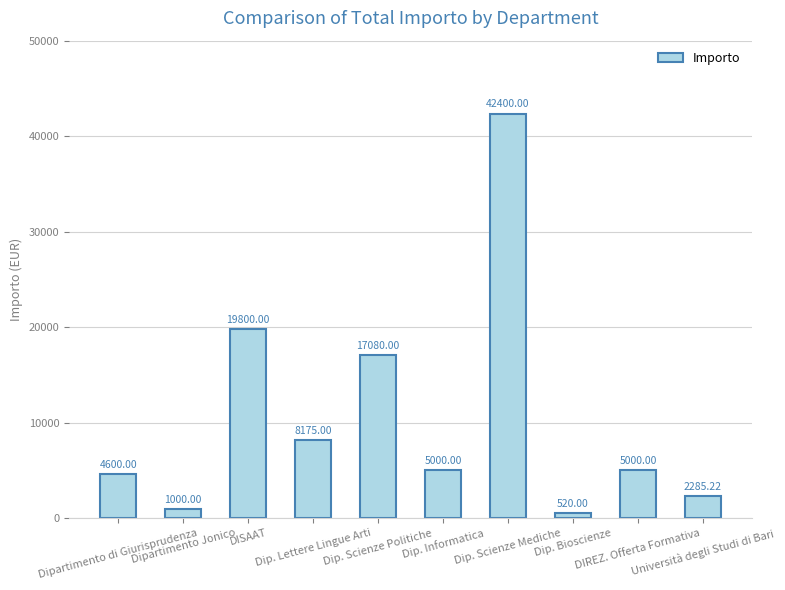

Is it true that the value at Dip. Lettere Lingue Arti is 13238.7?

False